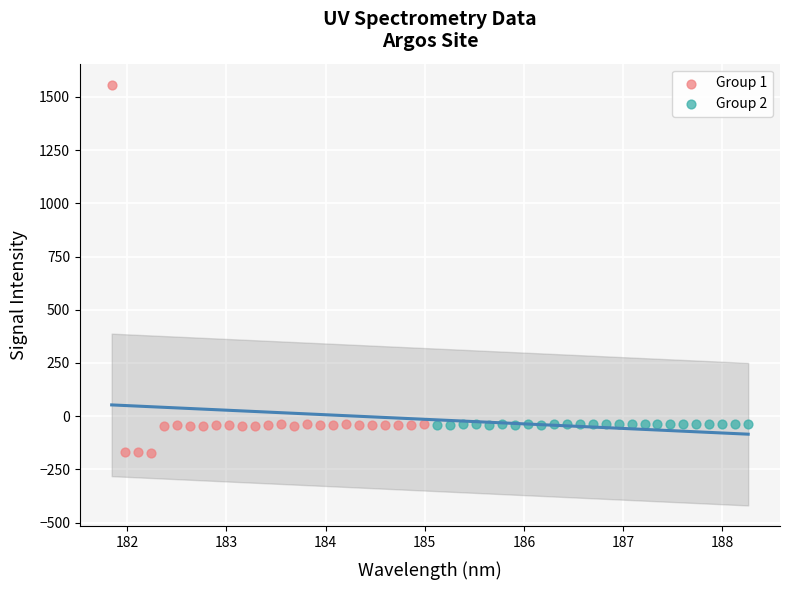

Which series contains the lowest Y value?

Group 1